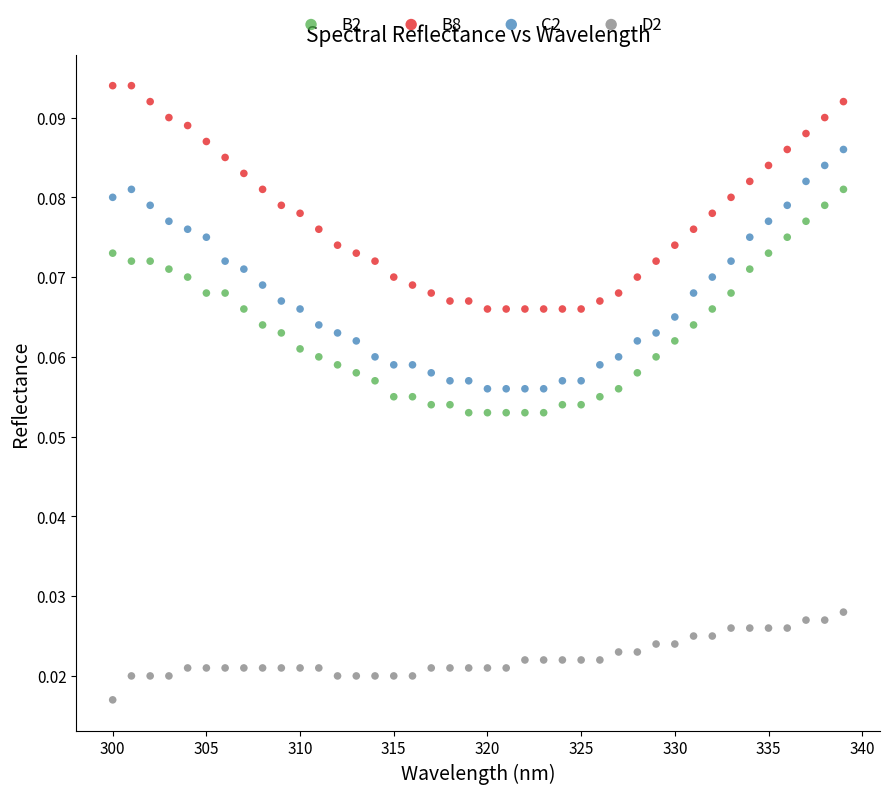

Which series contains the highest Y value?

B8